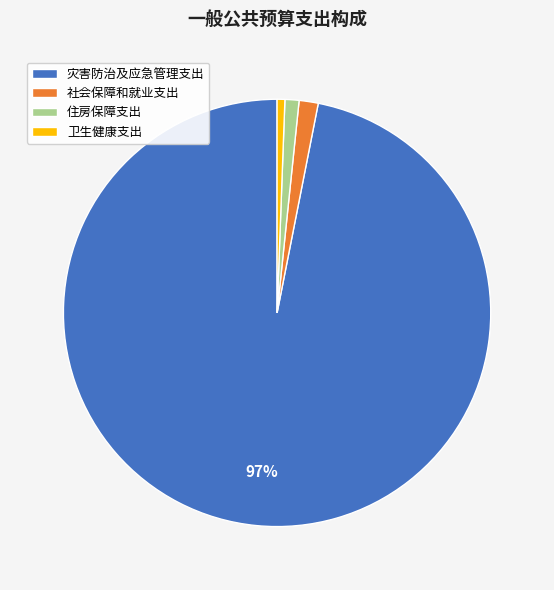

To the nearest percent, what percentage of the pie is 住房保障支出?

1%